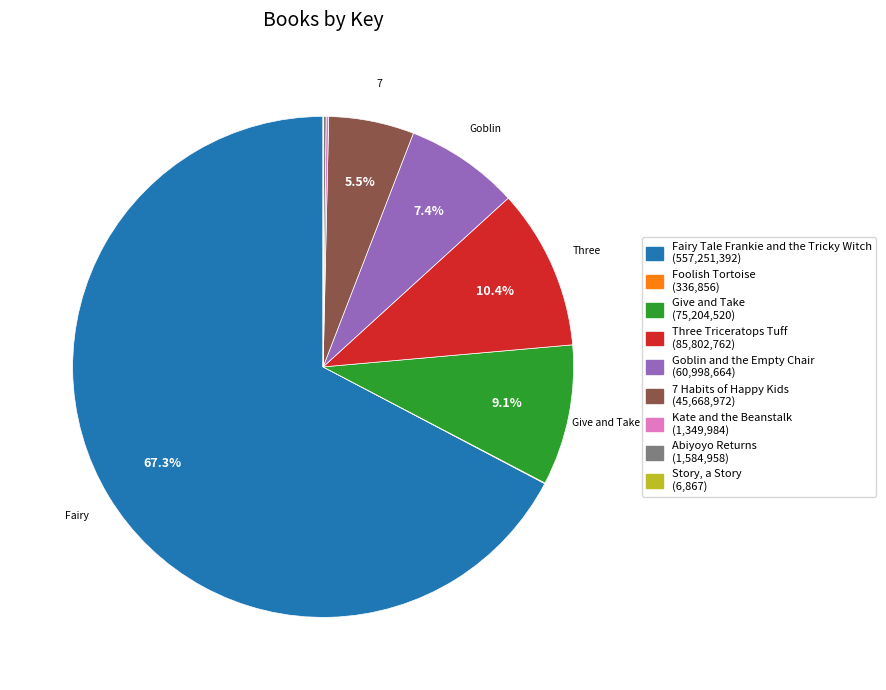

Between Three Triceratops Tuff and Fairy Tale Frankie and the Tricky Witch, which is larger?

Fairy Tale Frankie and the Tricky Witch